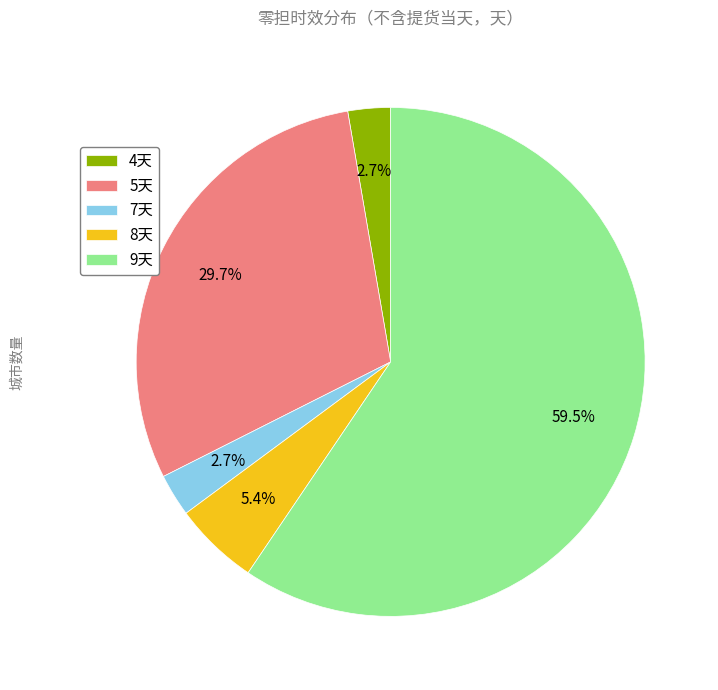

Count the number of slices in the pie.

5